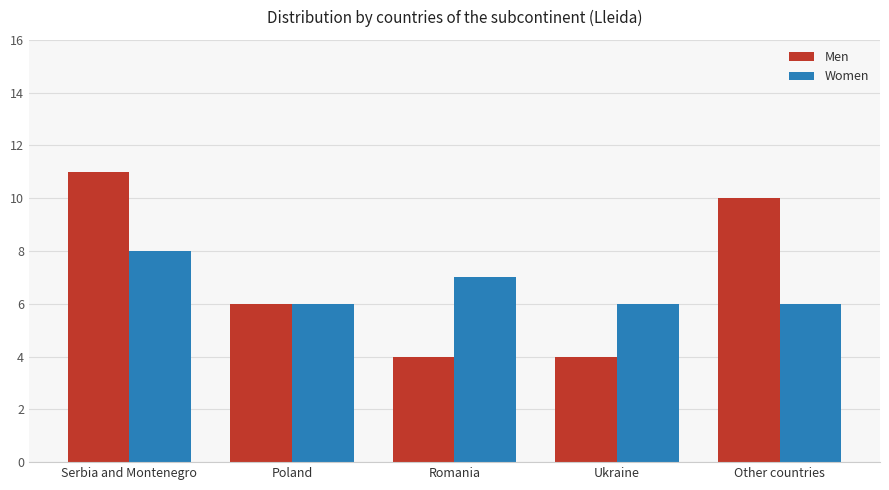

What are all the series names shown in the legend?

Men, Women